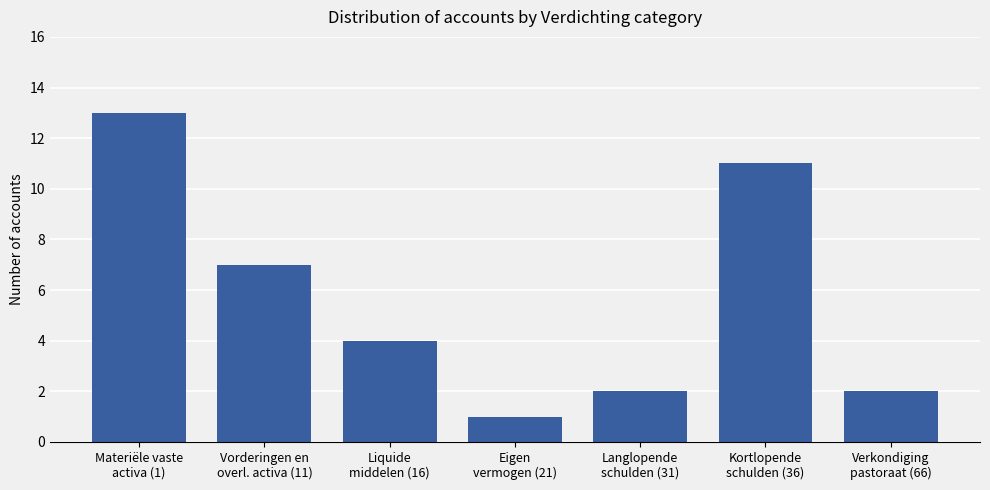

The chart shows a value of 0 at Eigen
vermogen (21). True or false?

False